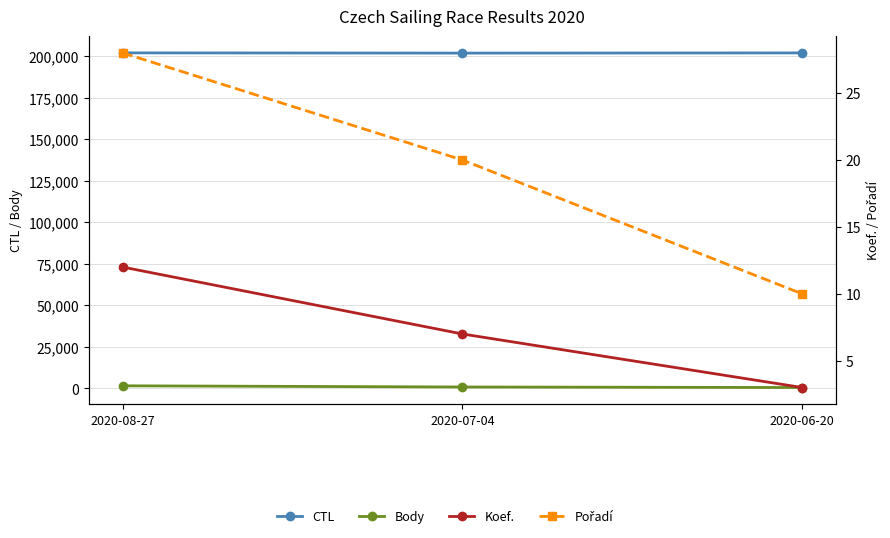

Is it true that CTL equals 334968 at 2020-07-04?

False